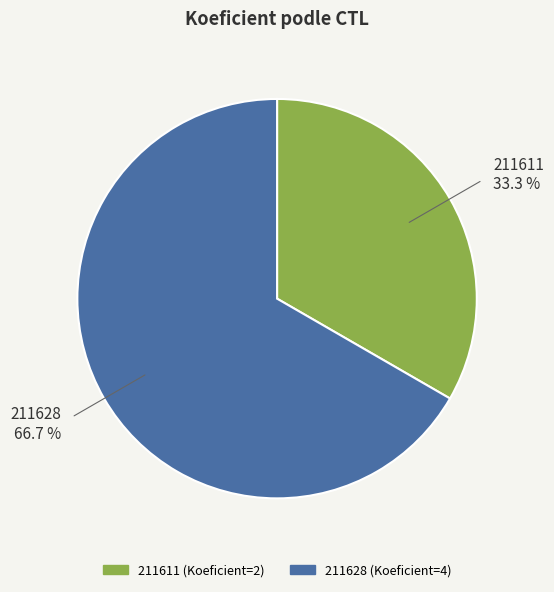

What percentage is the 211611 slice, to the nearest percent?

33%